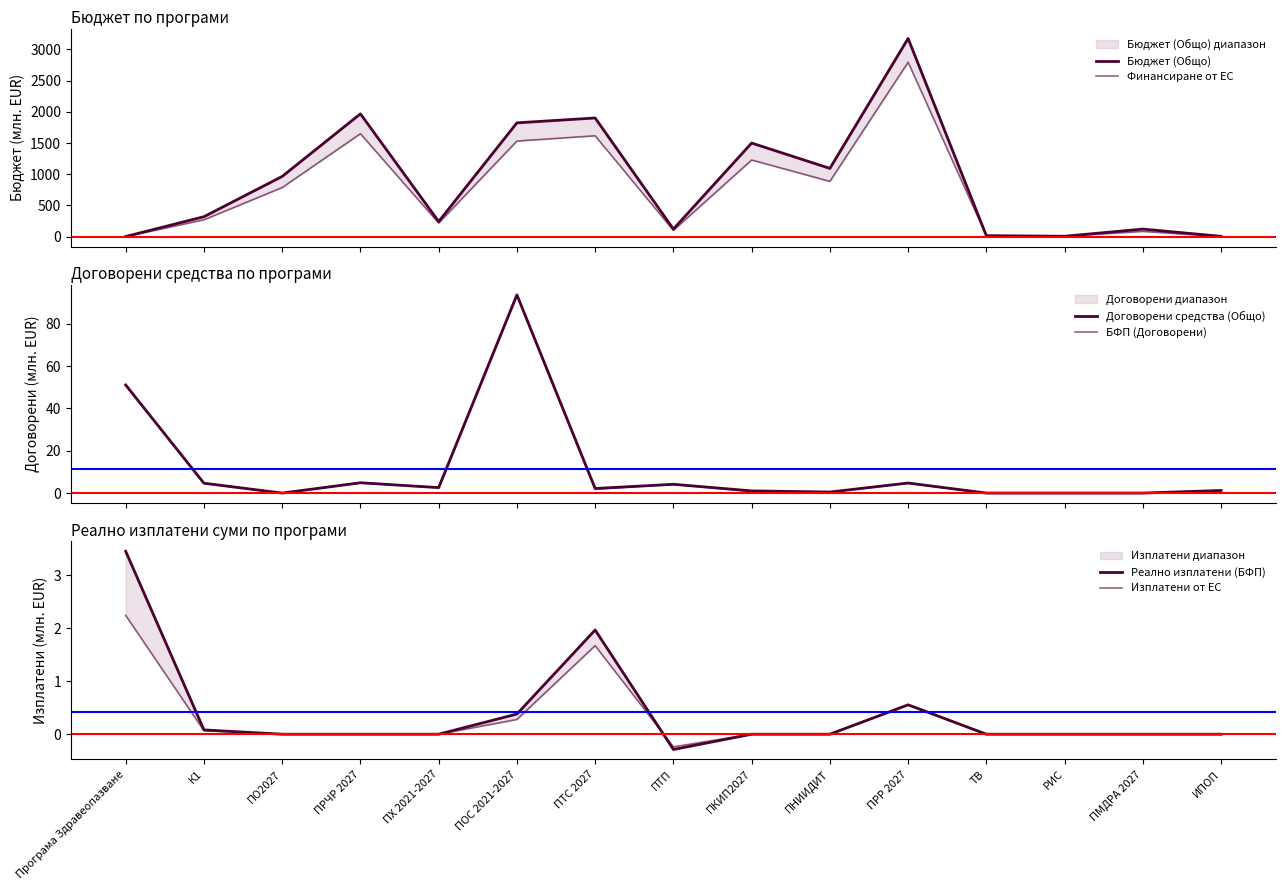

The value of Договорени средства (Общо) at РИС is 0.0. True or false?

True